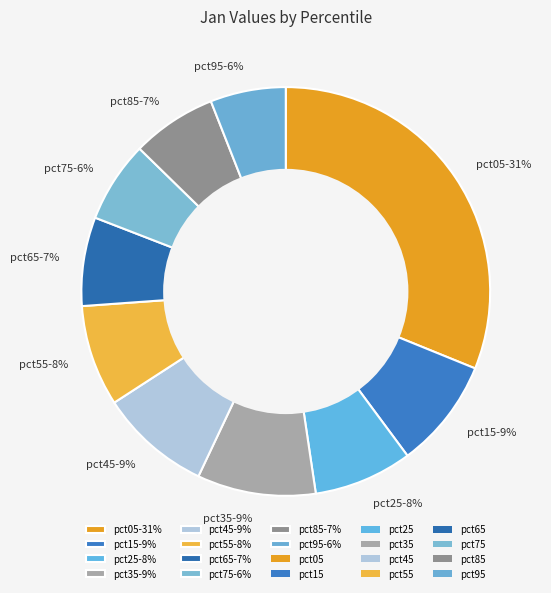

Is pct65-7% the majority of the pie?

No